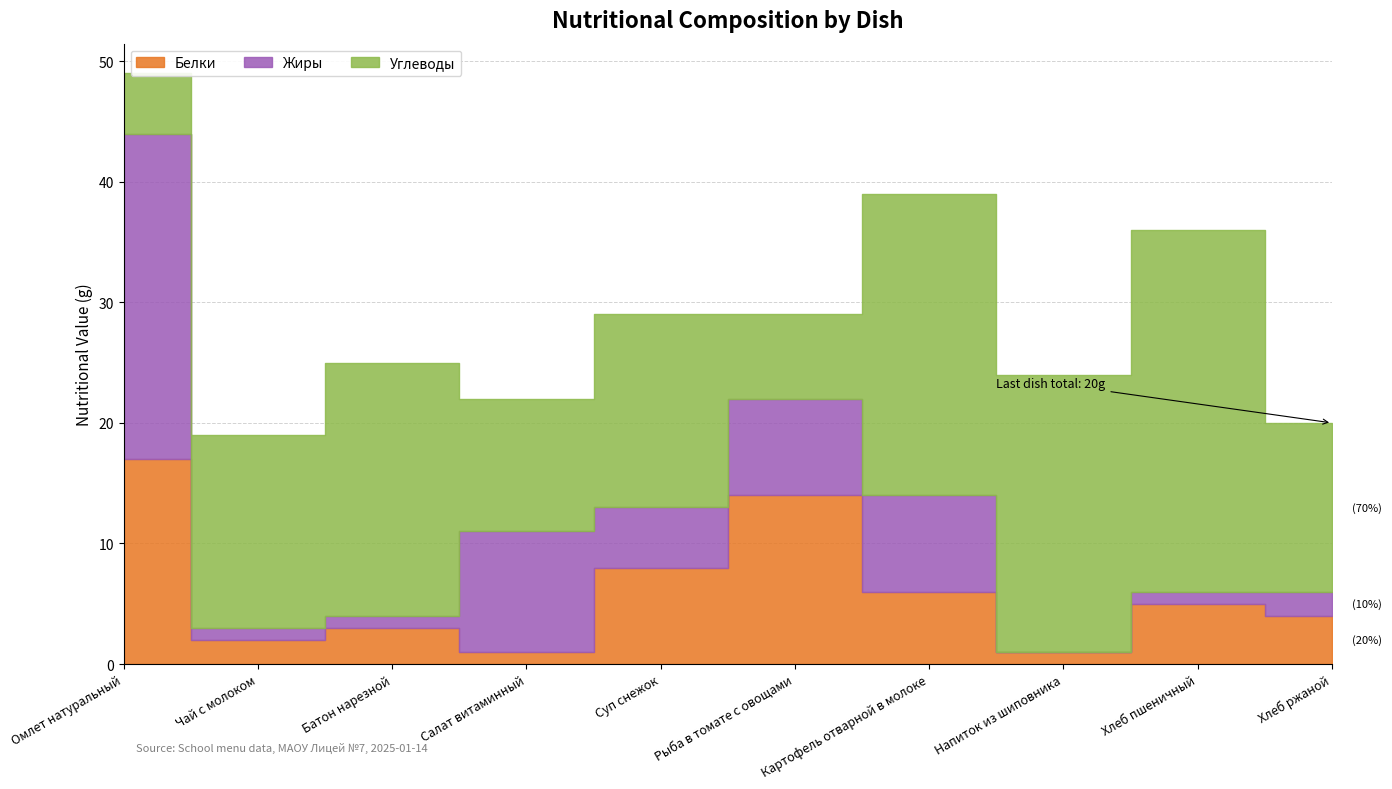

Reading right to left, transcribe all the data shown in this chart.

Белки: 4	5	1	6	14	8	1	3	2	17
Жиры: 2	1	0	8	8	5	10	1	1	27
Углеводы: 14	30	23	25	7	16	11	21	16	5